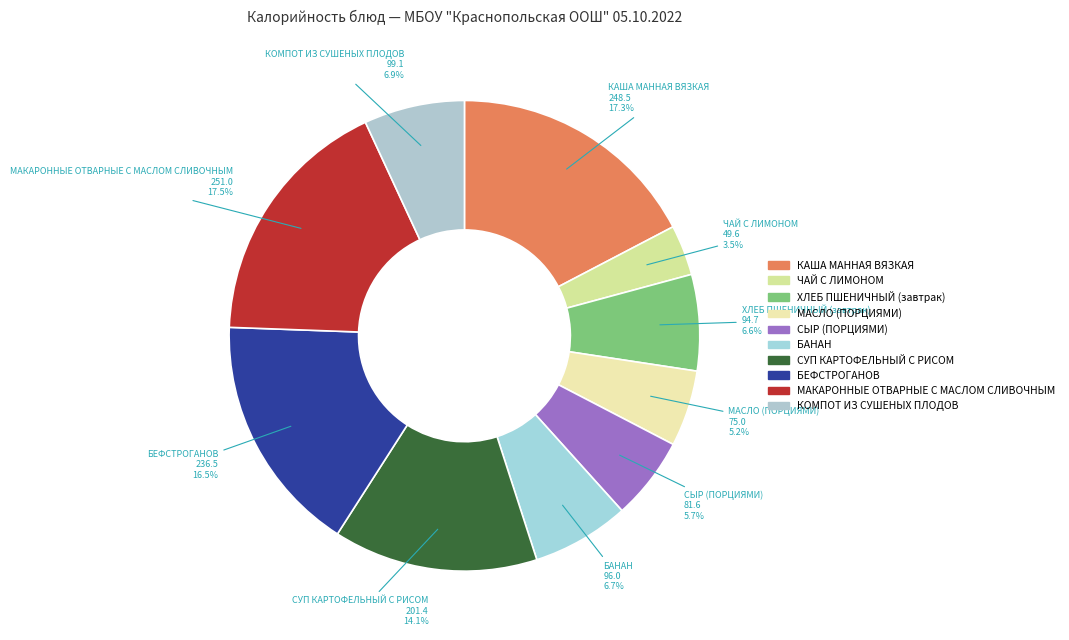

To the nearest percent, what portion does КОМПОТ ИЗ СУШЕНЫХ ПЛОДОВ represent?

7%